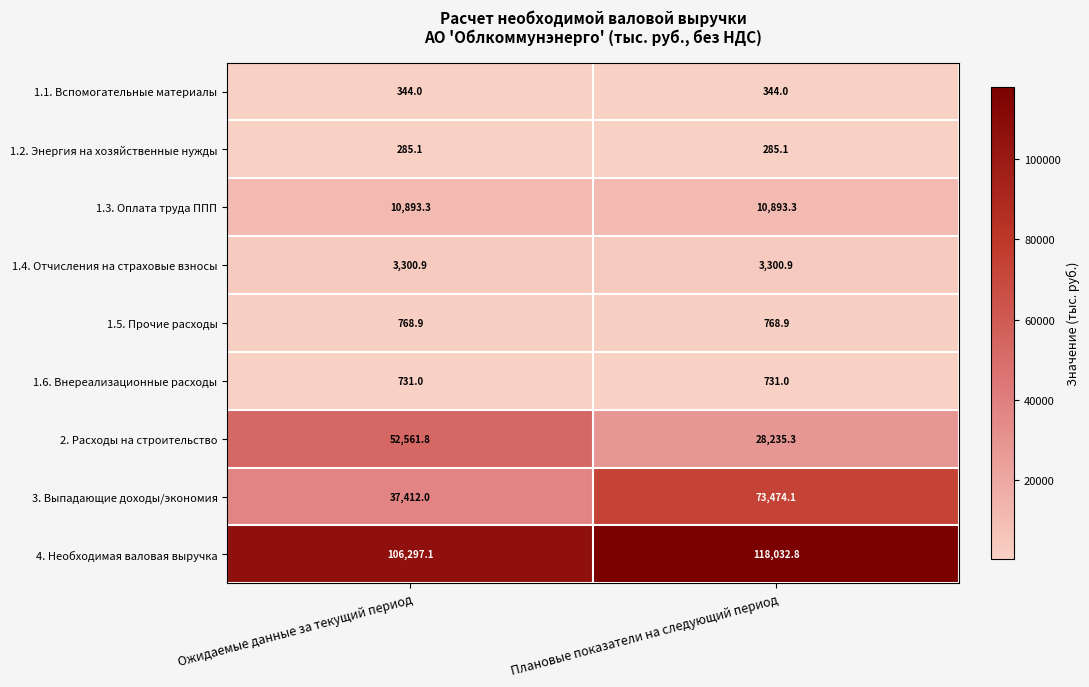

At how many categories does at least one series exceed 96148?

2